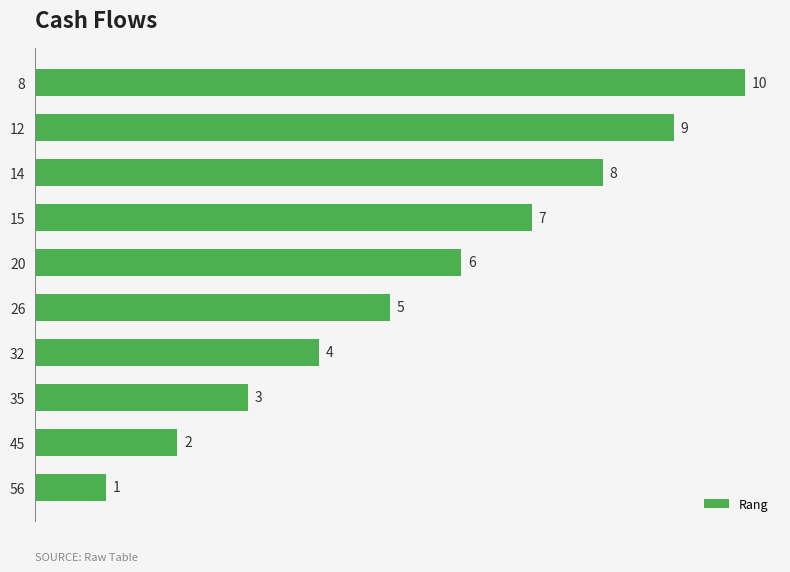

How many bars are there in total?

10